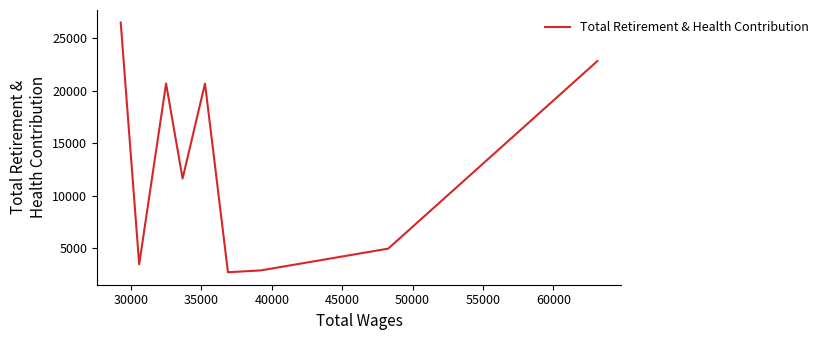

What is the smallest value displayed?

2739